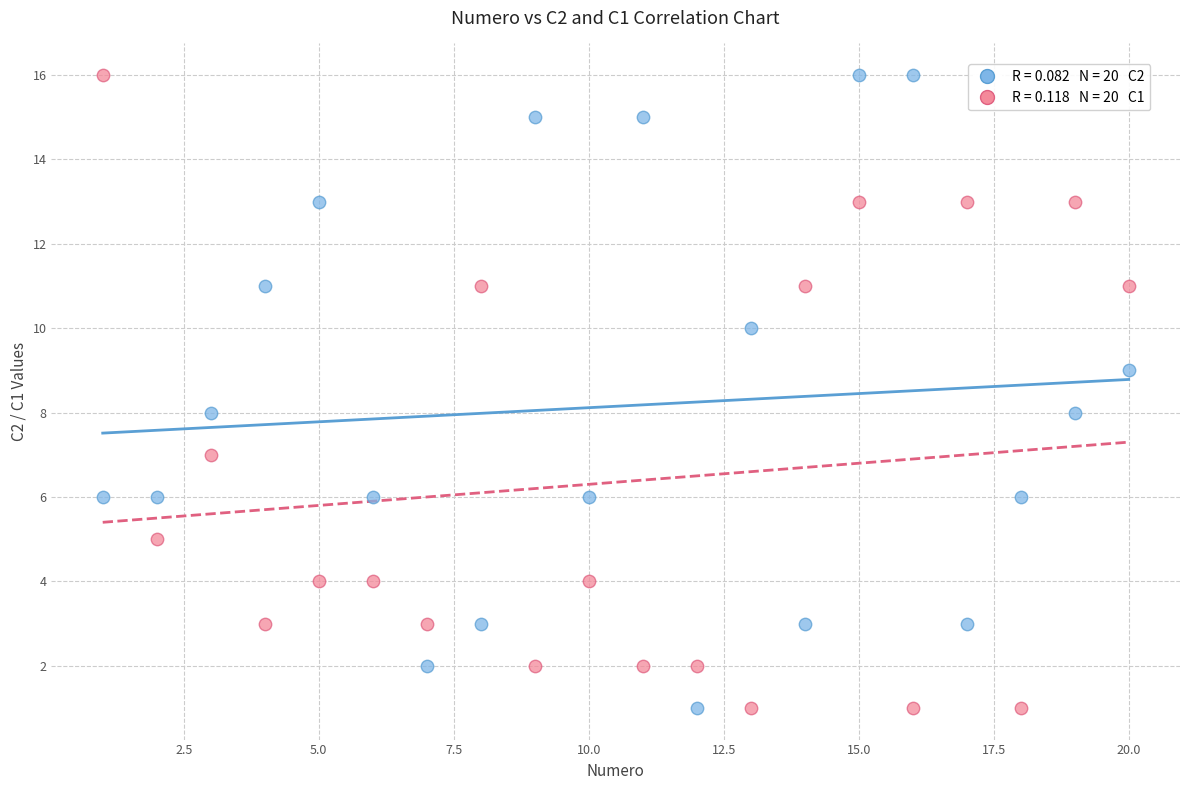

Across all data points, what is the range of X values (max minus min)?

19